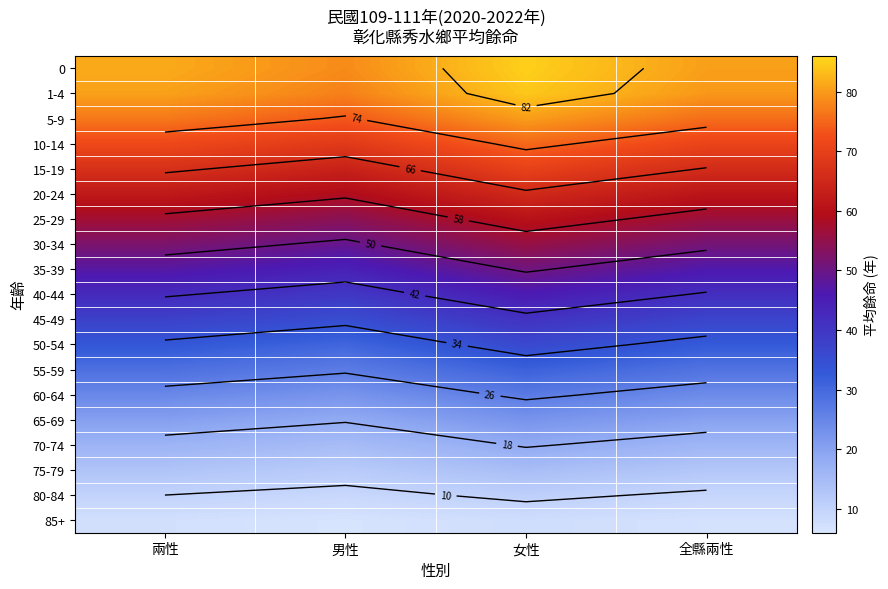

What is the sum of all 80-84 values?

39.2